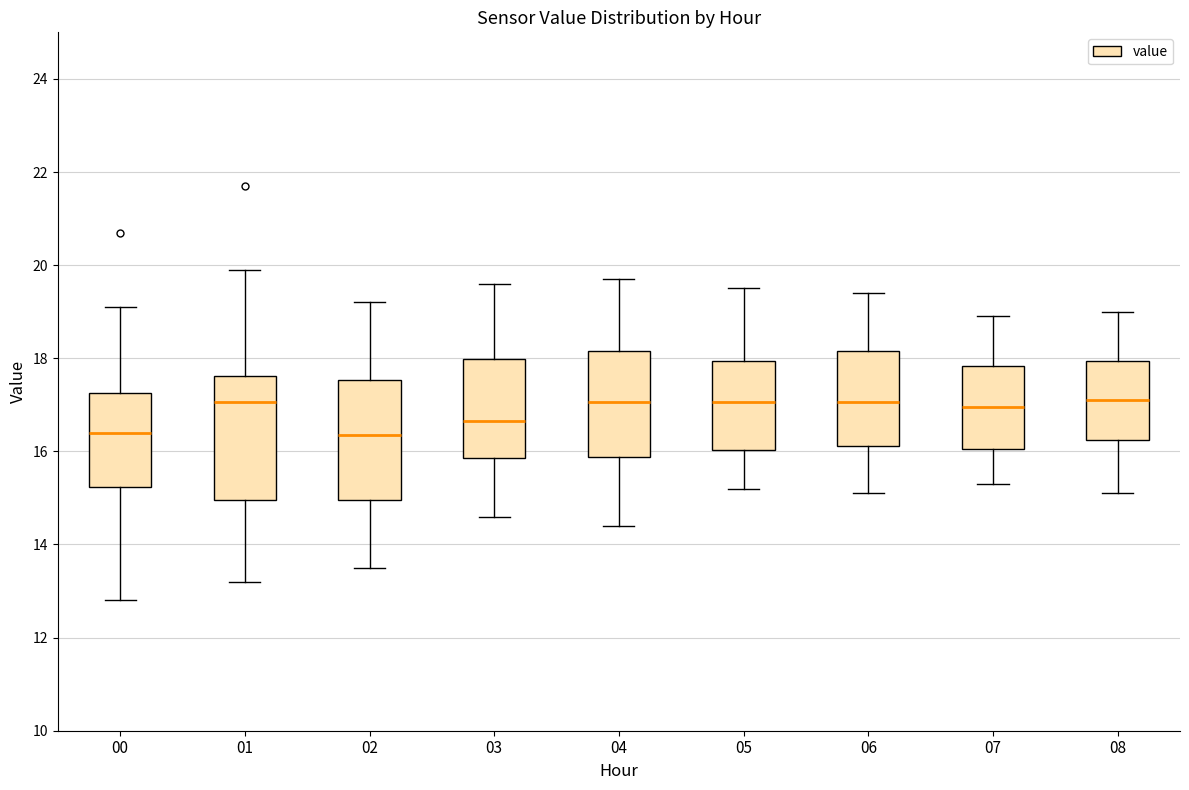

Reading left to right, read every box against the y-axis: the position of its median line, the range the box covers, and the ends of its whiskers. The values are not printed on the chart, so give them approximately, as read against the axis.

00: median 16.4, box 15.2 to 17.2, whiskers 12.8 to 19.2
01: median 17.0, box 15.0 to 17.6, whiskers 13.2 to 20.0
02: median 16.4, box 15.0 to 17.6, whiskers 13.6 to 19.2
03: median 16.6, box 15.8 to 18.0, whiskers 14.6 to 19.6
04: median 17.0, box 15.8 to 18.2, whiskers 14.4 to 19.8
05: median 17.0, box 16.0 to 18.0, whiskers 15.2 to 19.6
06: median 17.0, box 16.2 to 18.2, whiskers 15.2 to 19.4
07: median 17.0, box 16.0 to 17.8, whiskers 15.4 to 19.0
08: median 17.2, box 16.2 to 18.0, whiskers 15.2 to 19.0